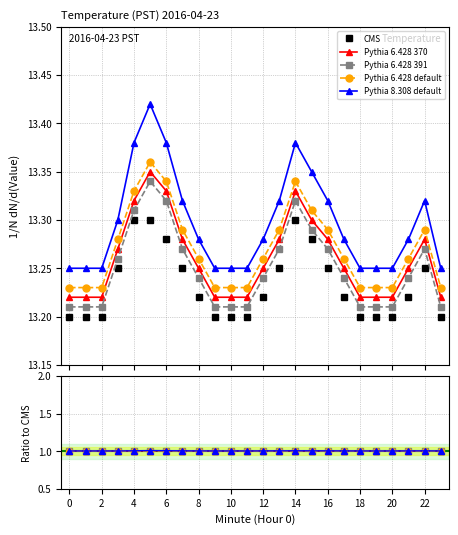

True or false: Pythia 6.428 370 and Pythia 6.428 default cross at least once.

False